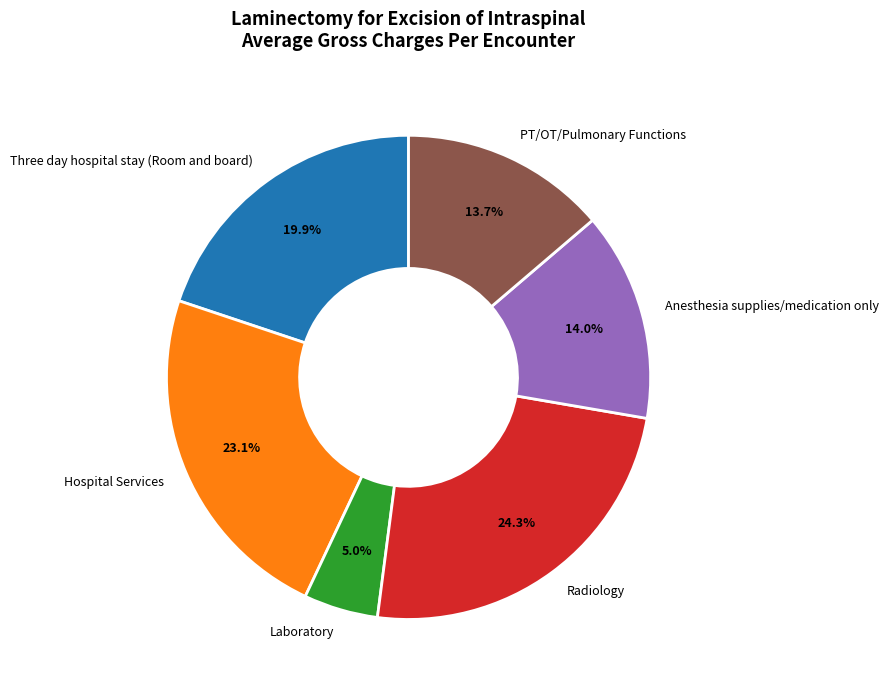

What percentage is the Radiology slice, to the nearest percent?

24%